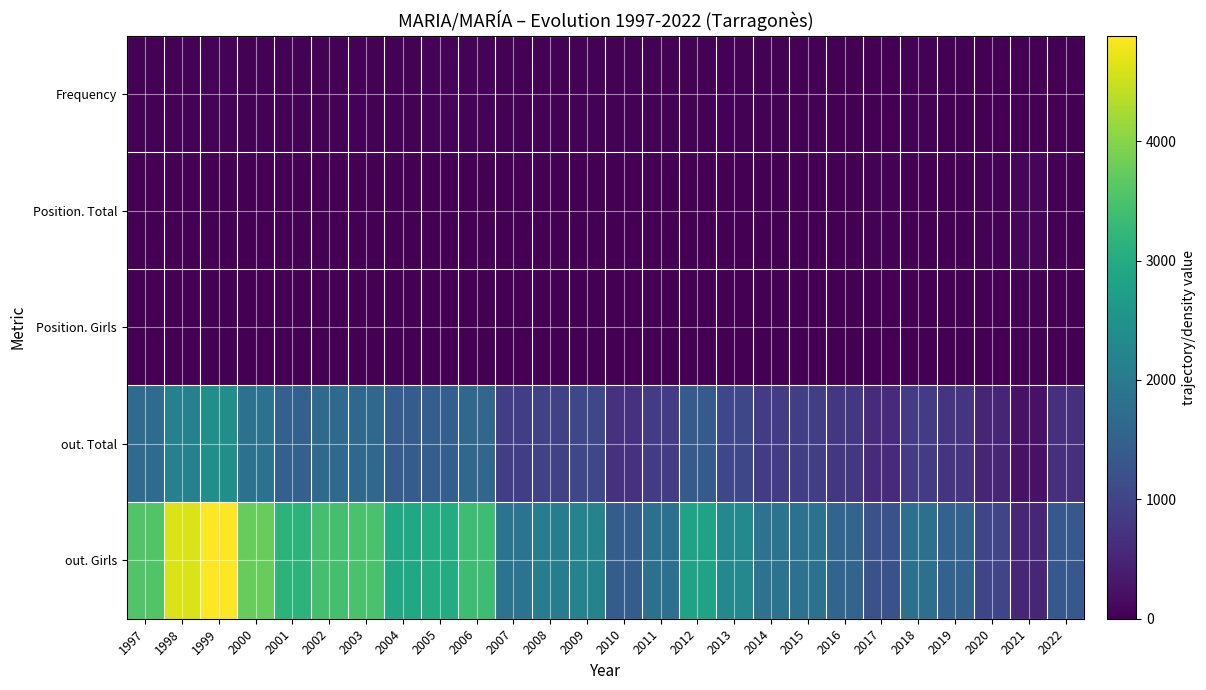

Which label corresponds to the smallest value in the chart?

1999